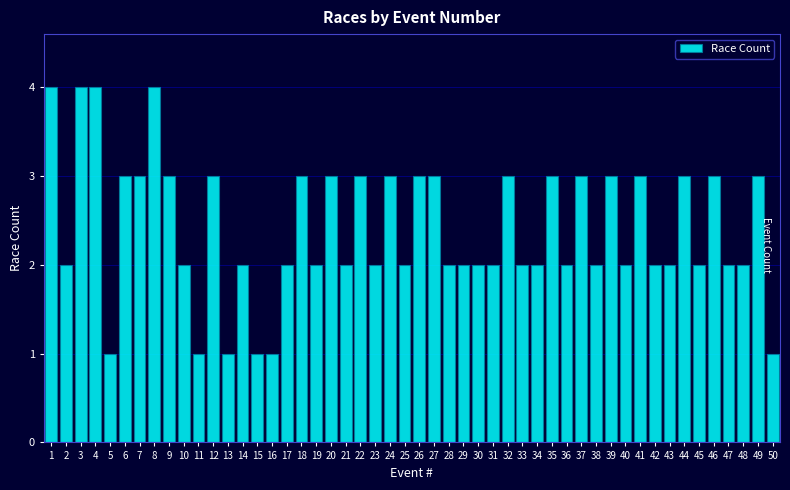

What is the greatest value displayed?

4